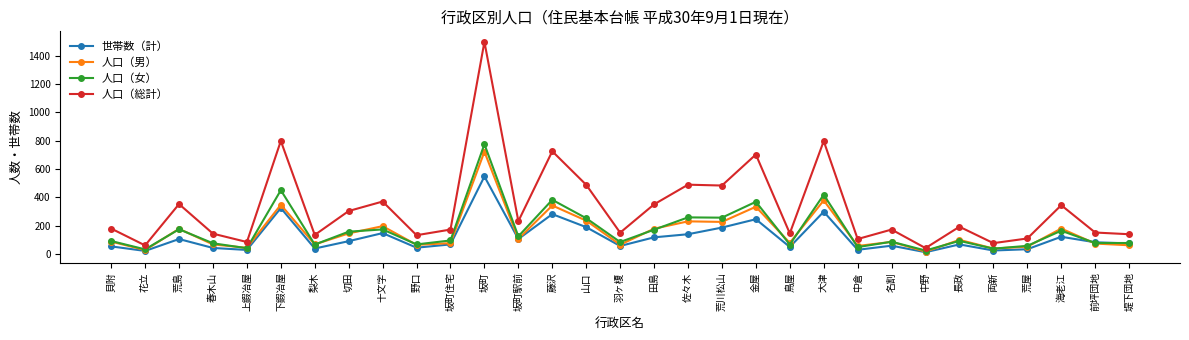

What is the maximum value shown in the chart?

1499